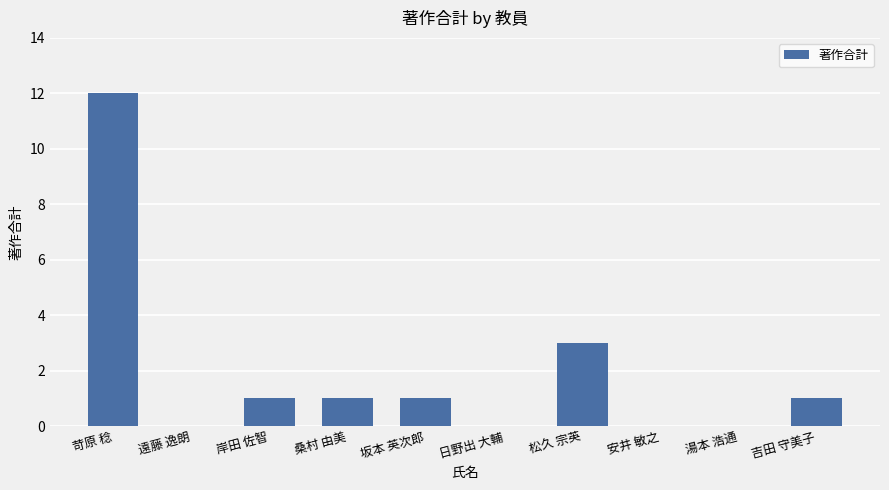

What is the difference between the values at 松久 宗英 and 日野出 大輔?

3